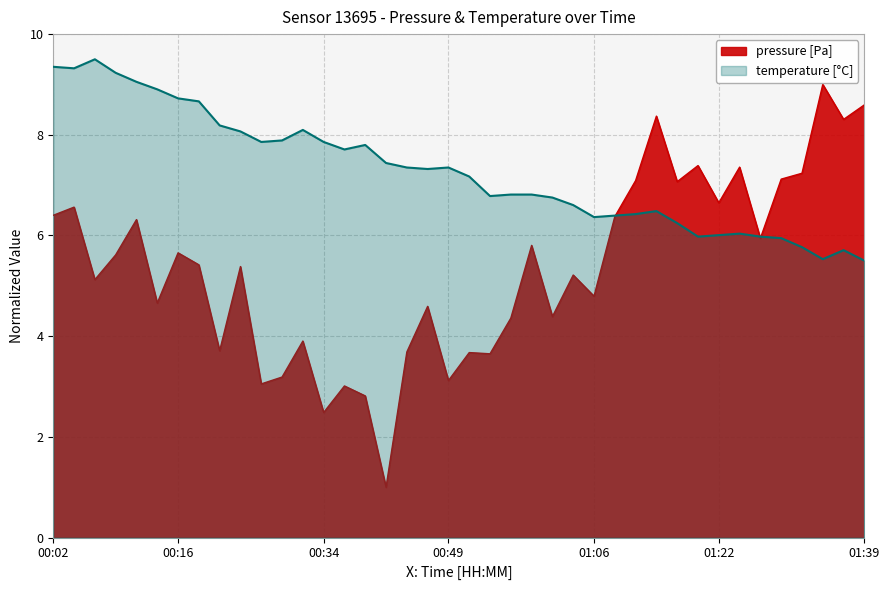

True or false: temperature and pressure cross at least once.

True